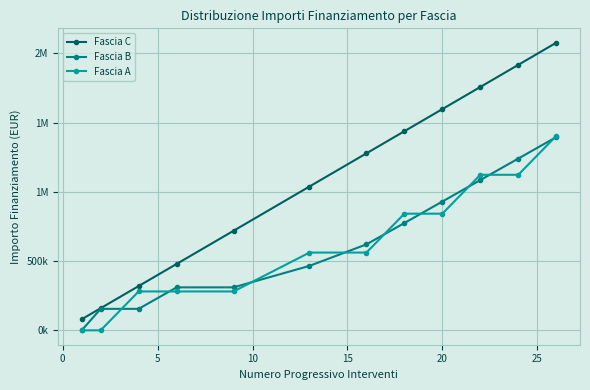

What is the highest value of the Fascia C series?

2077860